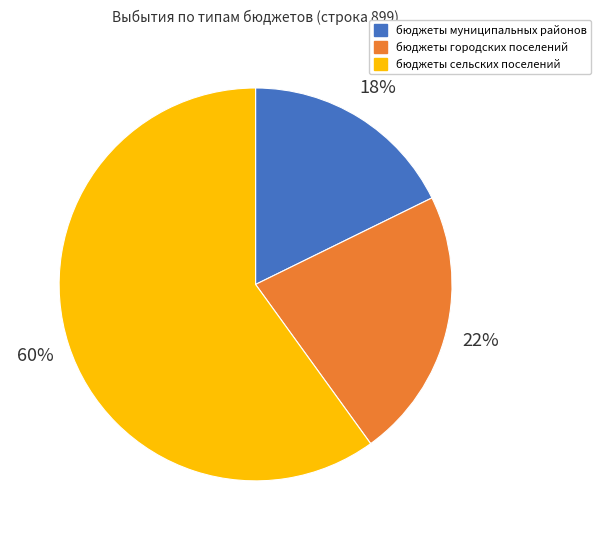

Combined, do бюджеты муниципальных районов and бюджеты городских поселений account for over 50%?

No